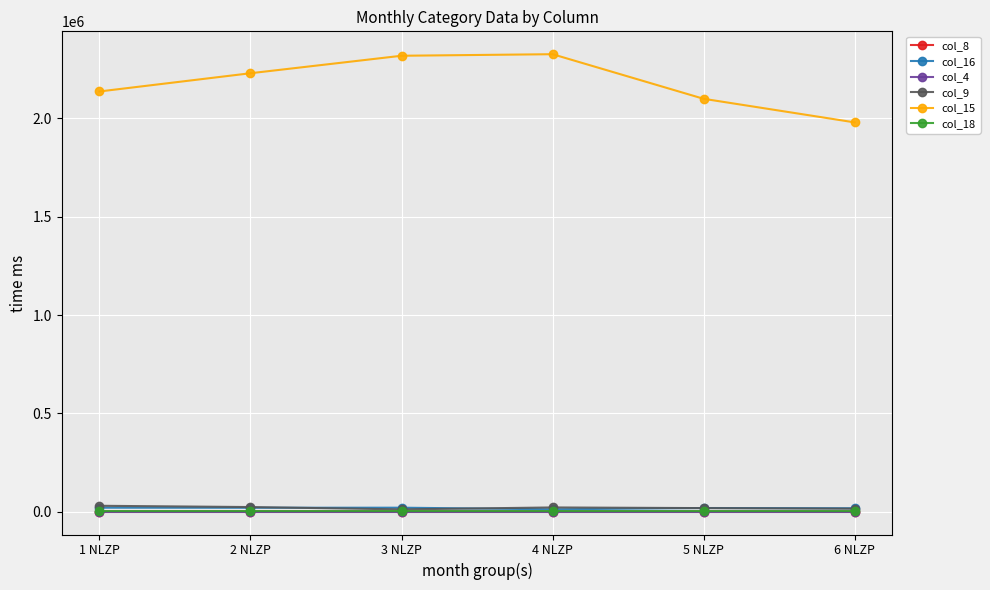

Count the number of categories in the chart.

6